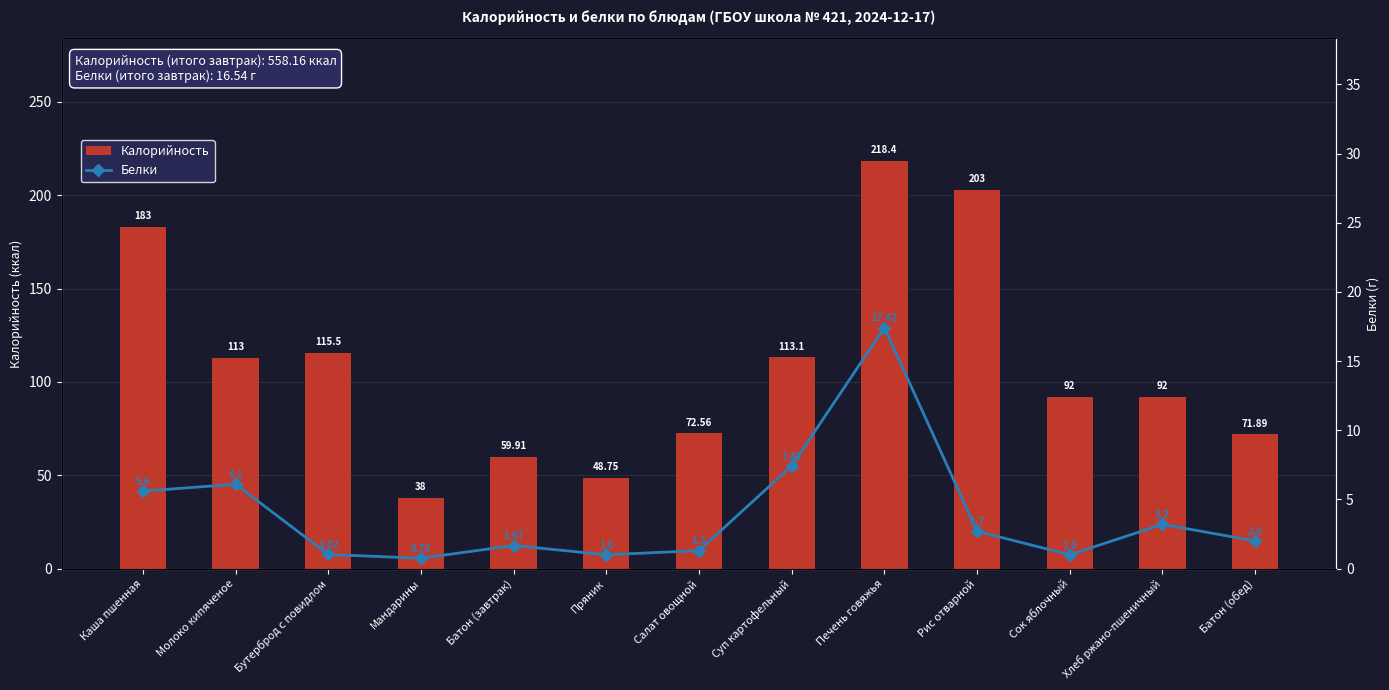

Where is Калорийность nearest to the value 128?

Бутерброд с повидлом